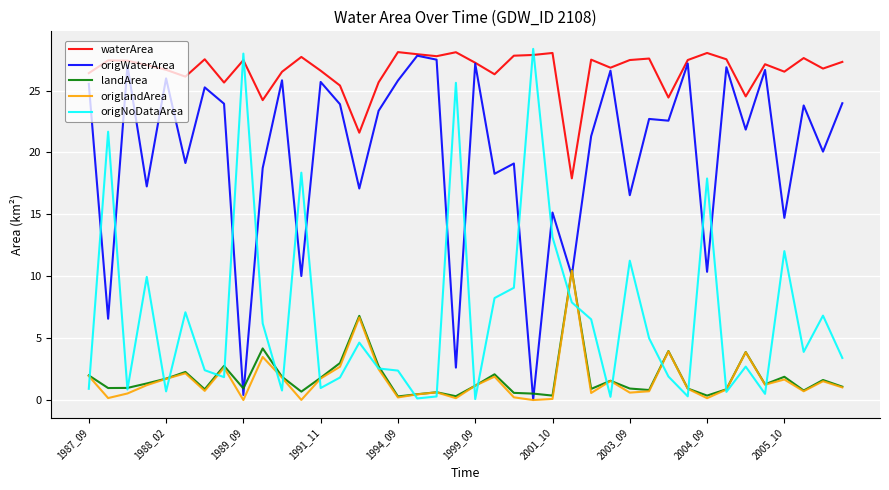

Which series has the largest total across all categories?

waterArea